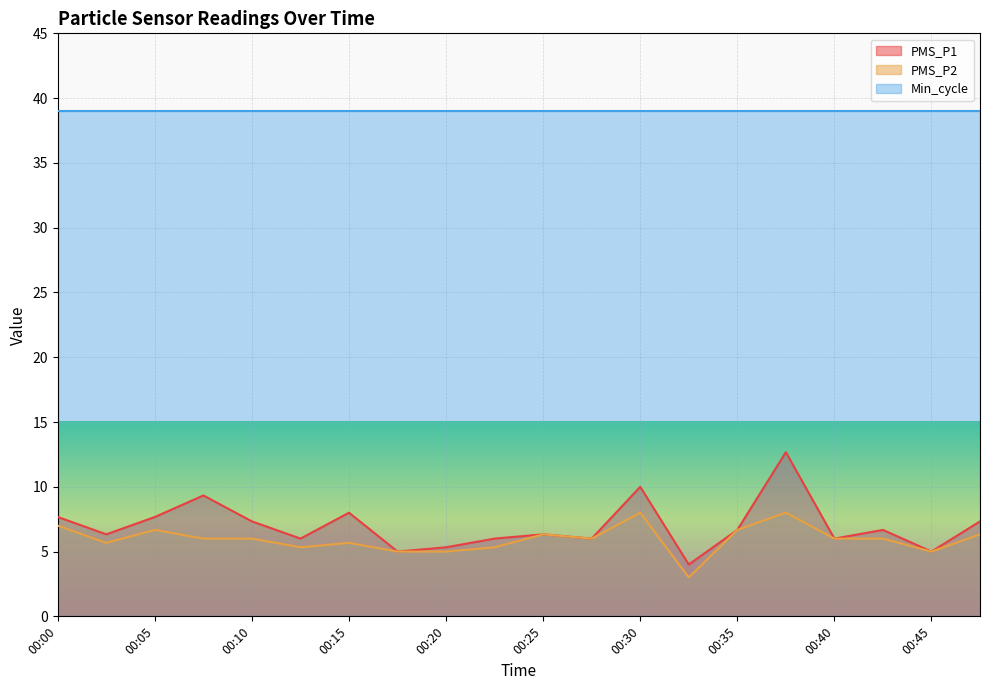

Is it true that PMS_P1 equals 9.6 at 00:35?

False